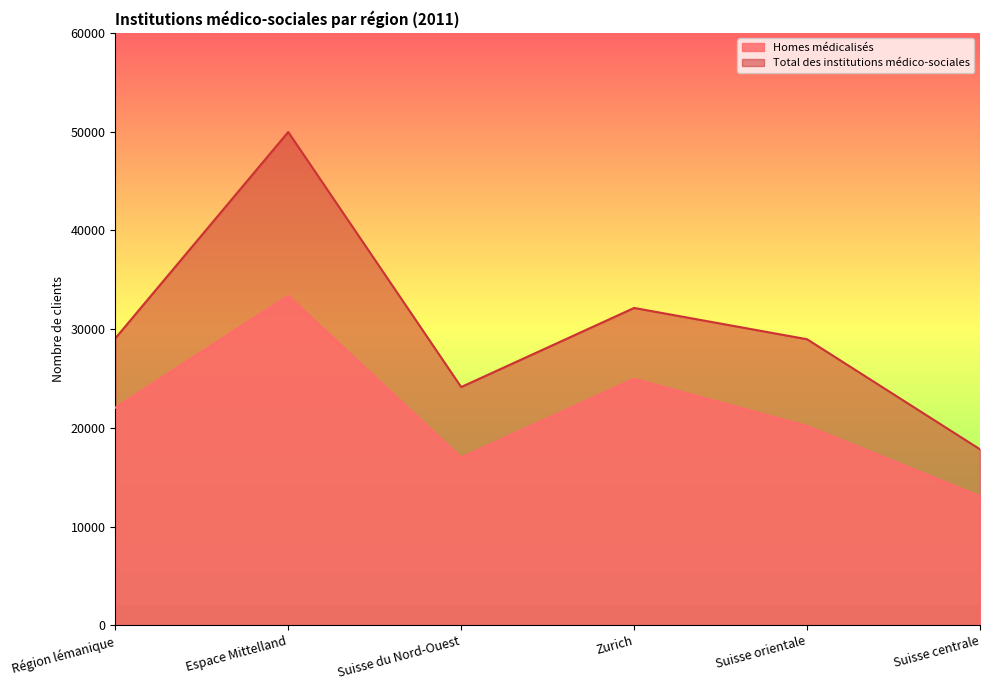

How many distinct data groups are displayed?

2